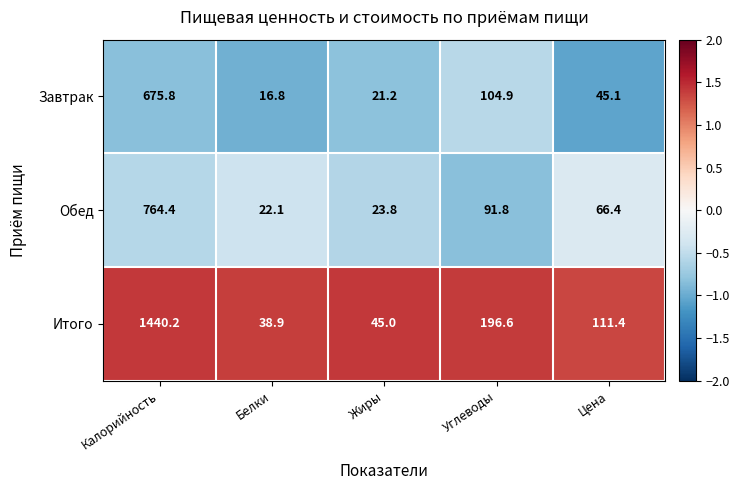

At Жиры, list the series in order from smallest to largest.

Завтрак, Обед, Итого